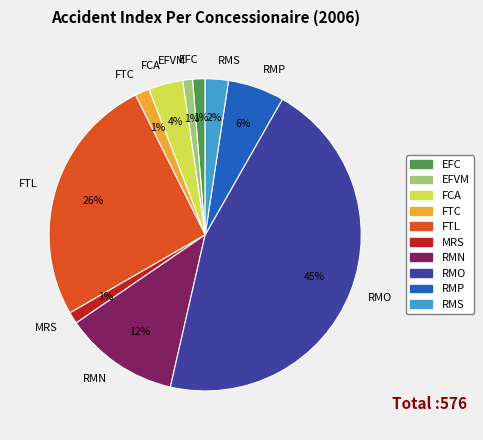

Is FTL the majority of the pie?

No